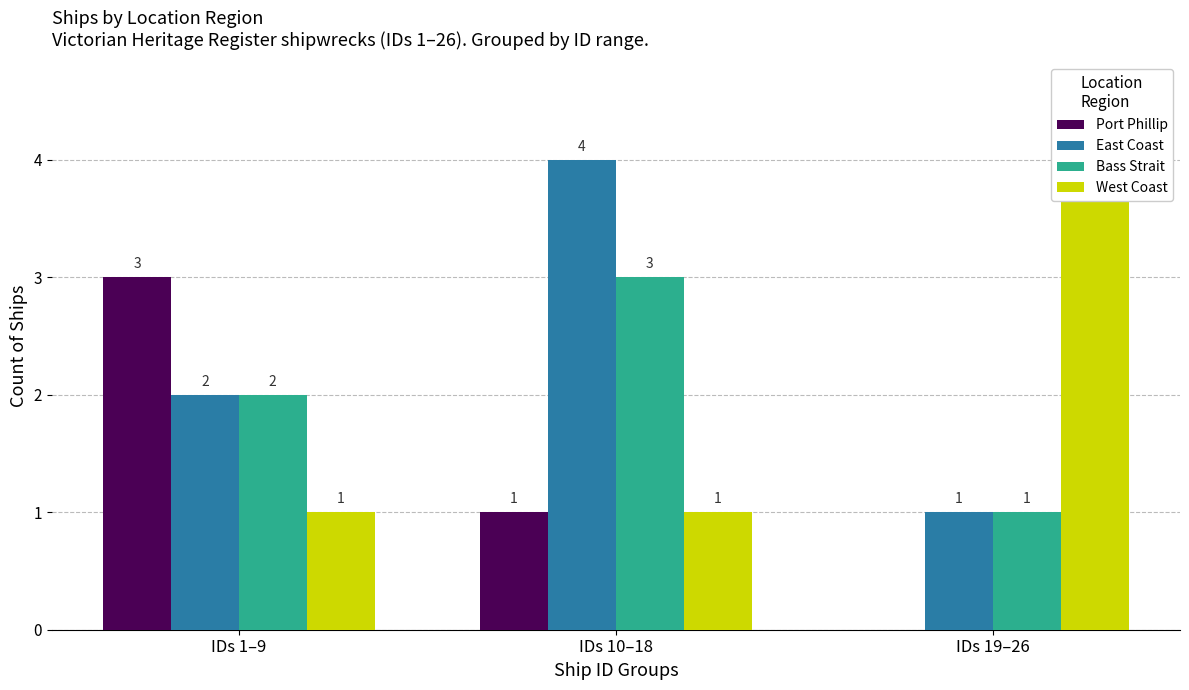

Count the East Coast values in the range 1 to 4.

3